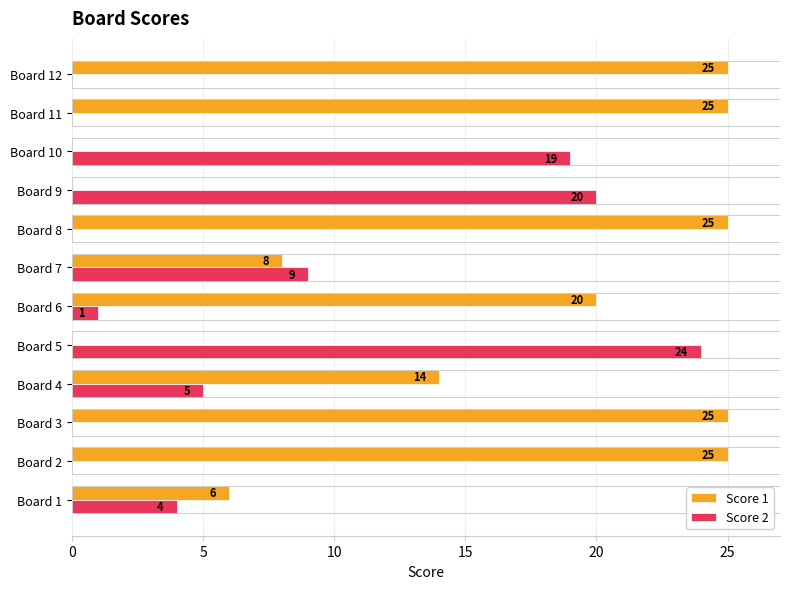

How many categories are shown in the chart?

12